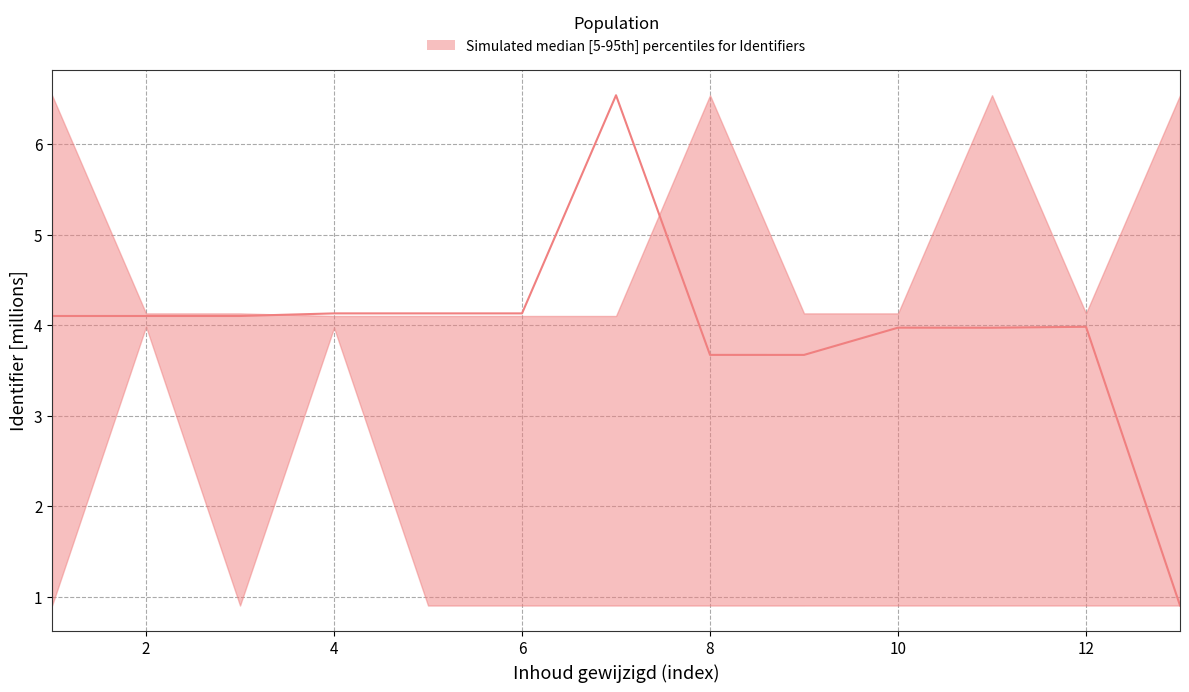

What is the greatest value displayed?

6.5